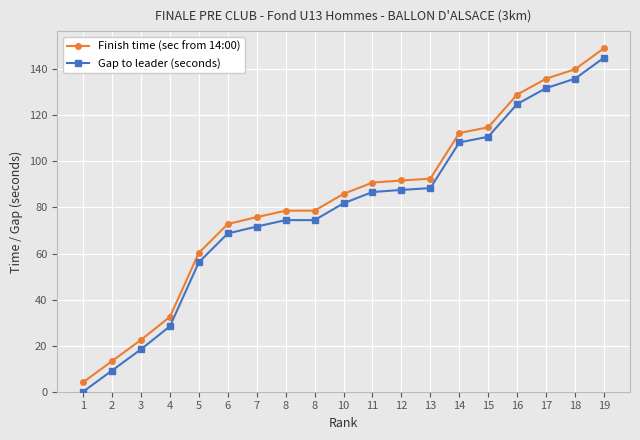

How many values in the Gap to leader (seconds) series are below 81?

9